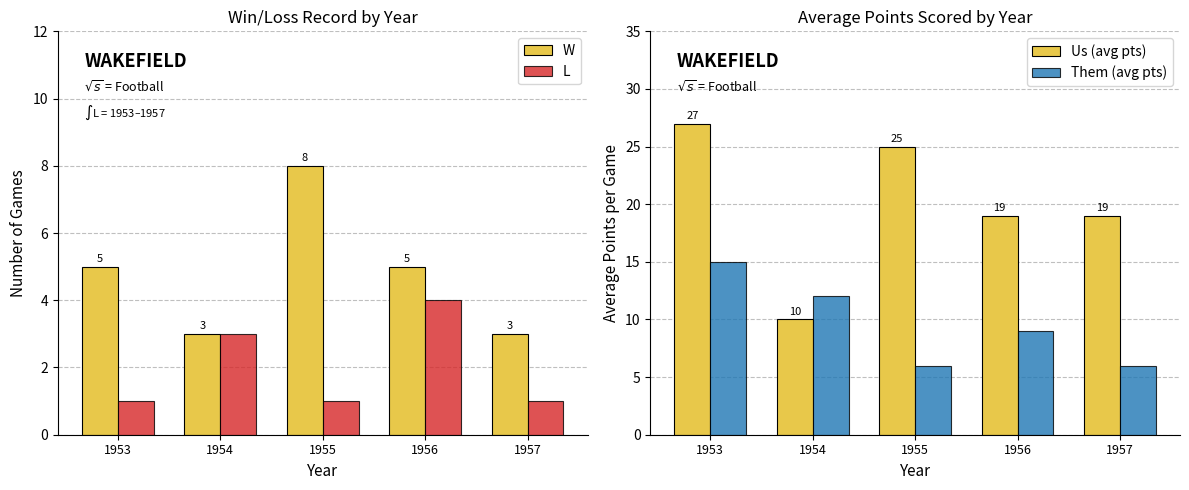

Rank the categories by L value from lowest to highest.

1953, 1955, 1957, 1954, 1956